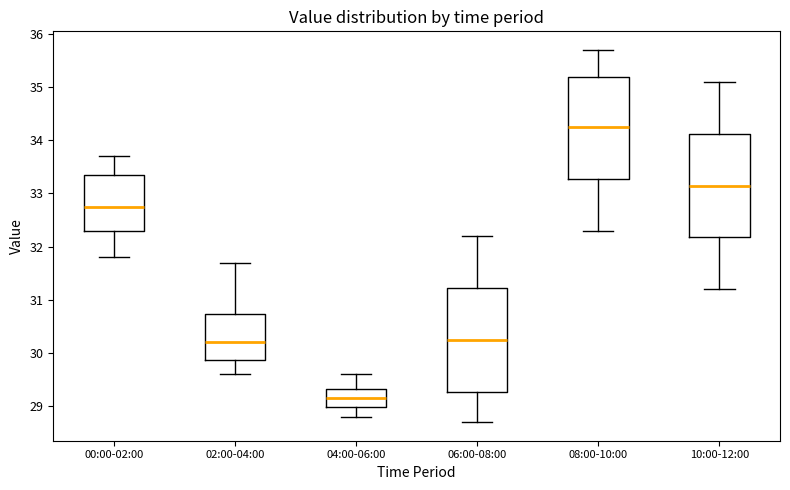

Reading left to right, read every box against the y-axis: the position of its median line, the range the box covers, and the ends of its whiskers. The values are not printed on the chart, so give them approximately, as read against the axis.

00:00-02:00: median 32.8, box 32.3 to 33.4, whiskers 31.8 to 33.7
02:00-04:00: median 30.2, box 29.9 to 30.7, whiskers 29.6 to 31.7
04:00-06:00: median 29.2, box 29.0 to 29.3, whiskers 28.8 to 29.6
06:00-08:00: median 30.3, box 29.3 to 31.2, whiskers 28.7 to 32.2
08:00-10:00: median 34.3, box 33.3 to 35.2, whiskers 32.3 to 35.7
10:00-12:00: median 33.2, box 32.2 to 34.1, whiskers 31.2 to 35.1